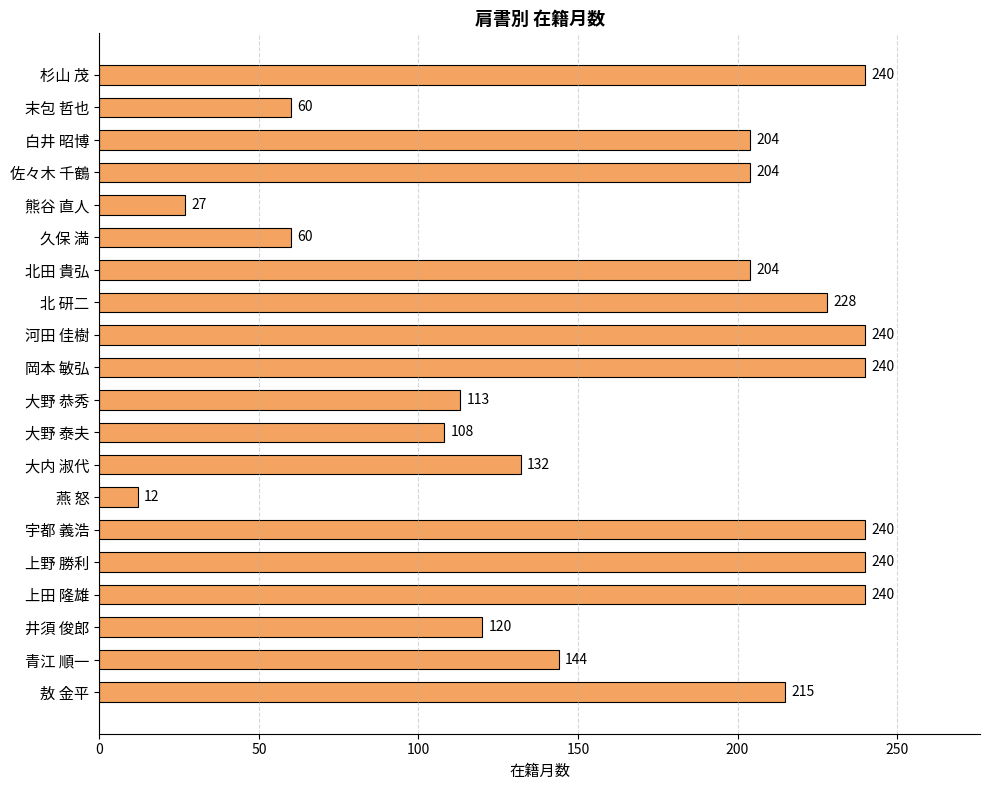

What value does the data have at 杉山 茂?

240